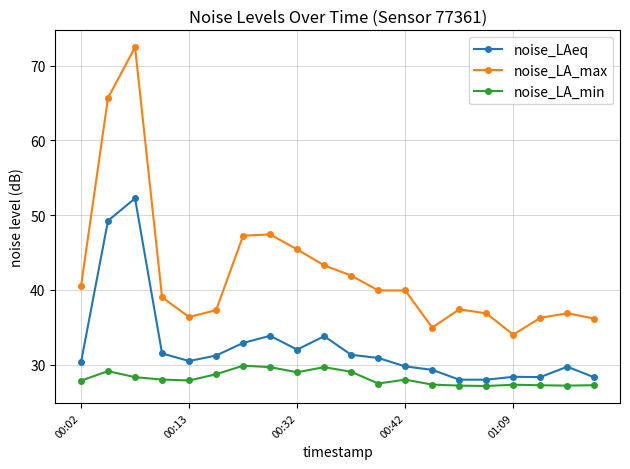

What is the maximum value for noise_LAeq?

52.2